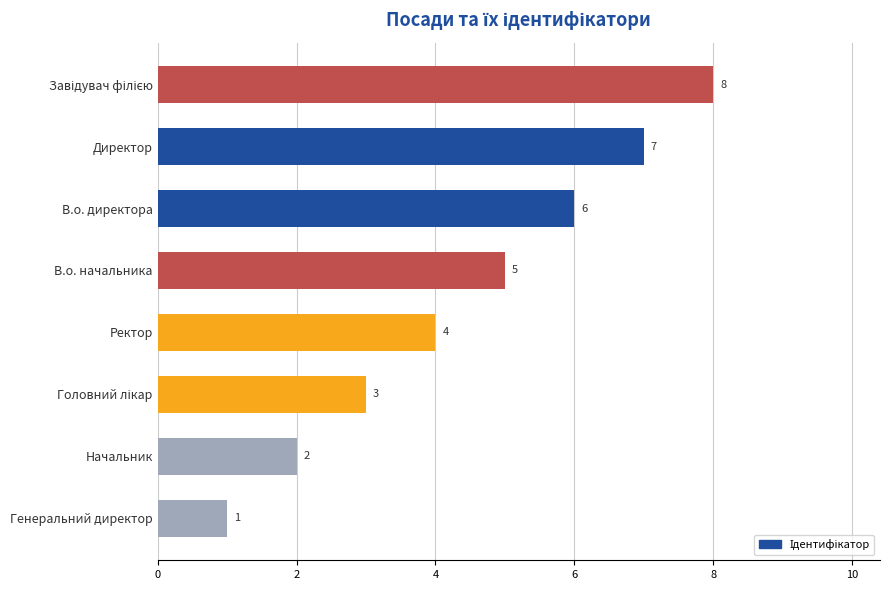

At which category does the chart reach its minimum across all series?

Генеральний директор